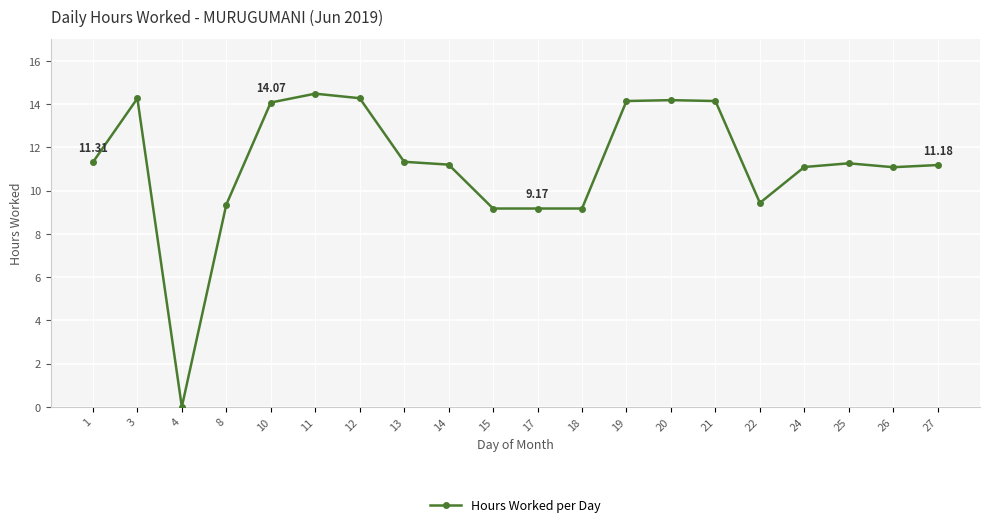

True or false: there are more than 1 points higher than both neighbors.

True